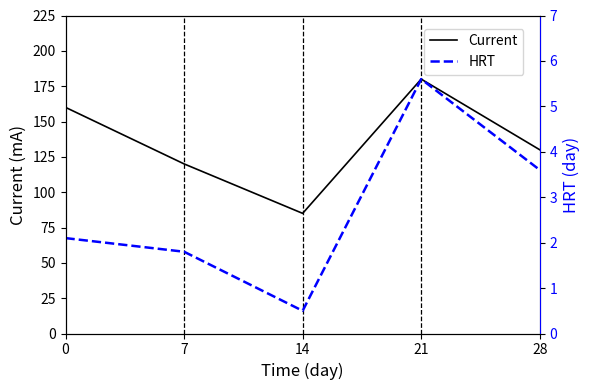

What is the average value of the HRT series?

2.7